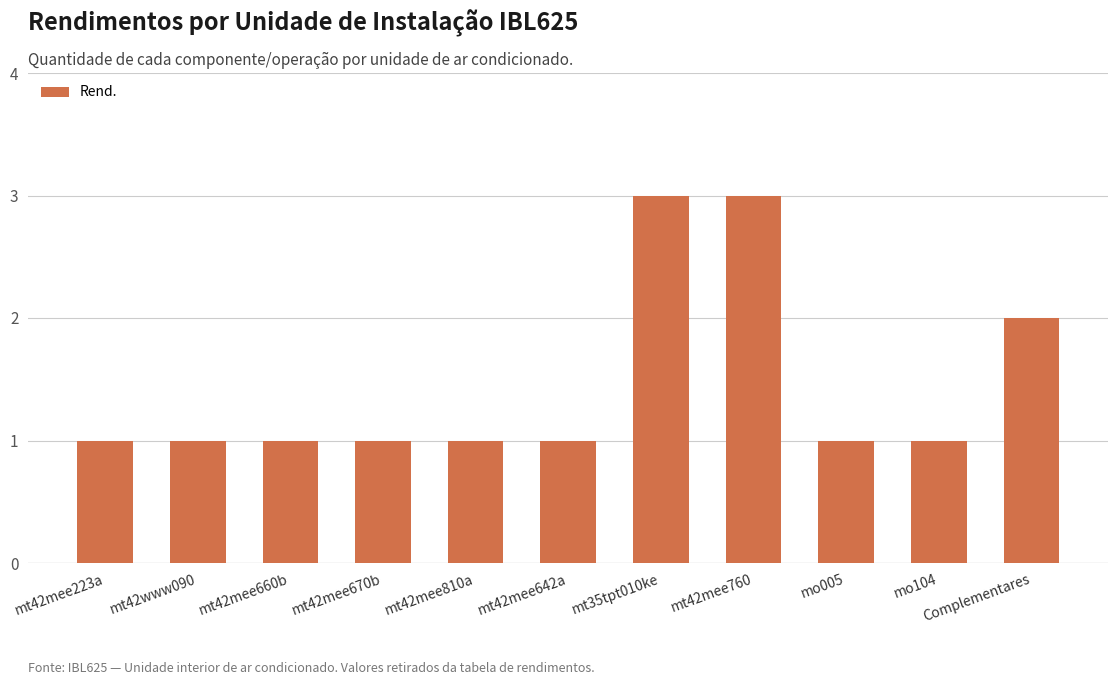

Are the bars horizontal?

No